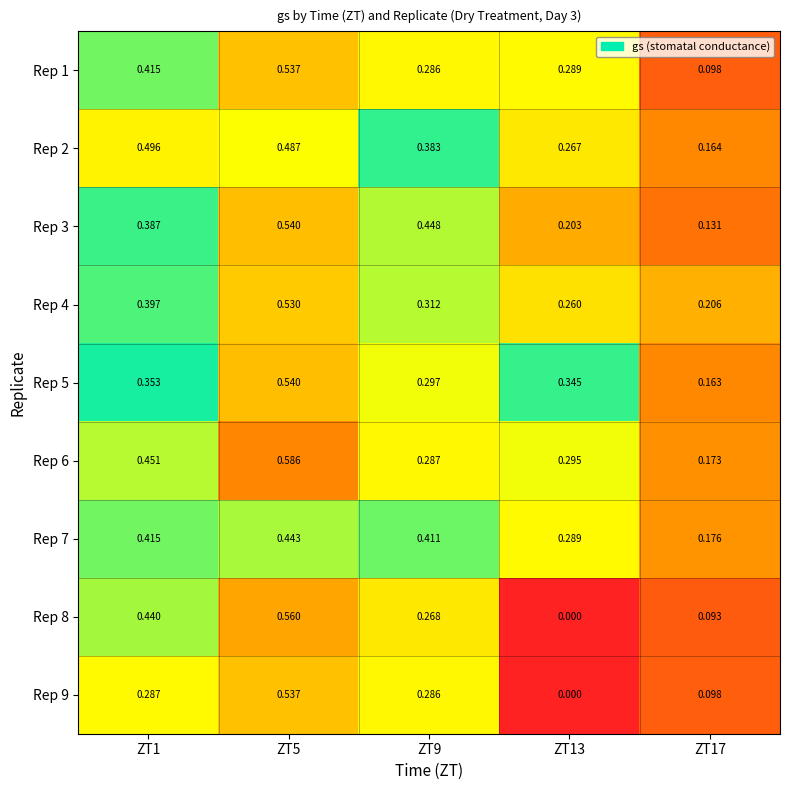

Is the value of Rep 9 at ZT5 greater than the value of Rep 8 at ZT17?

Yes